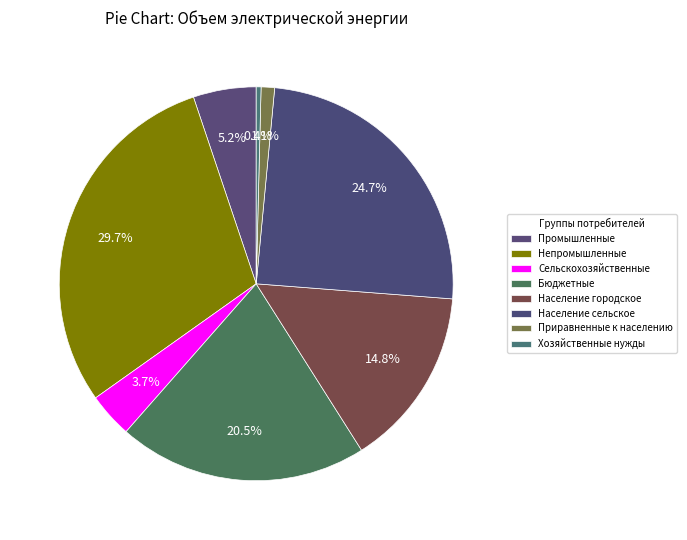

Count the number of slices in the pie.

8